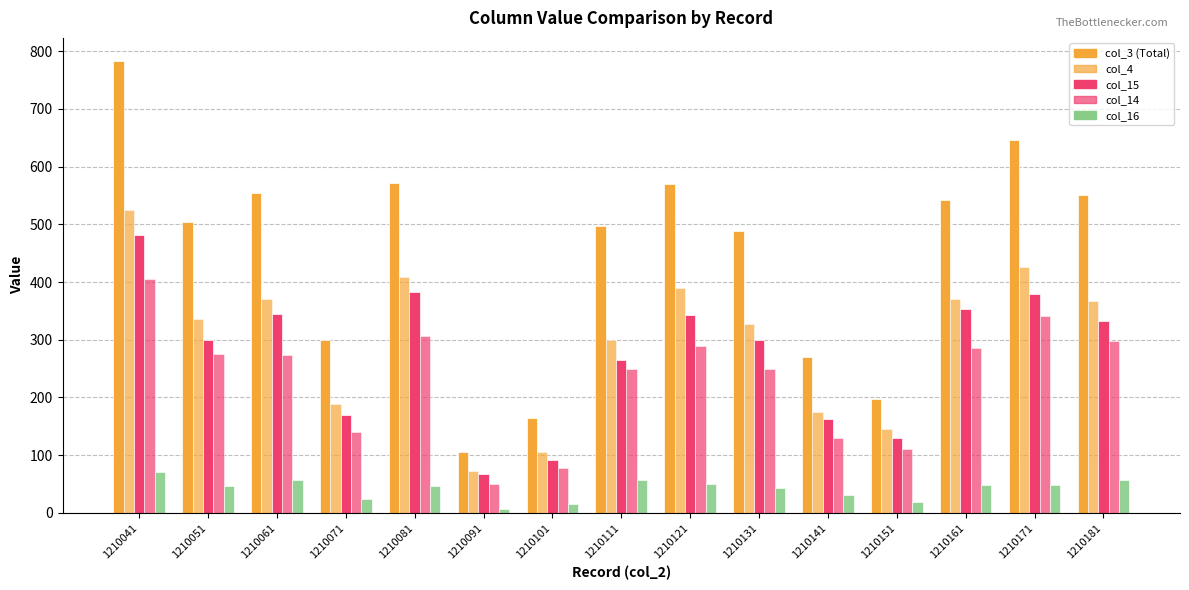

How many groups of bars are there?

15